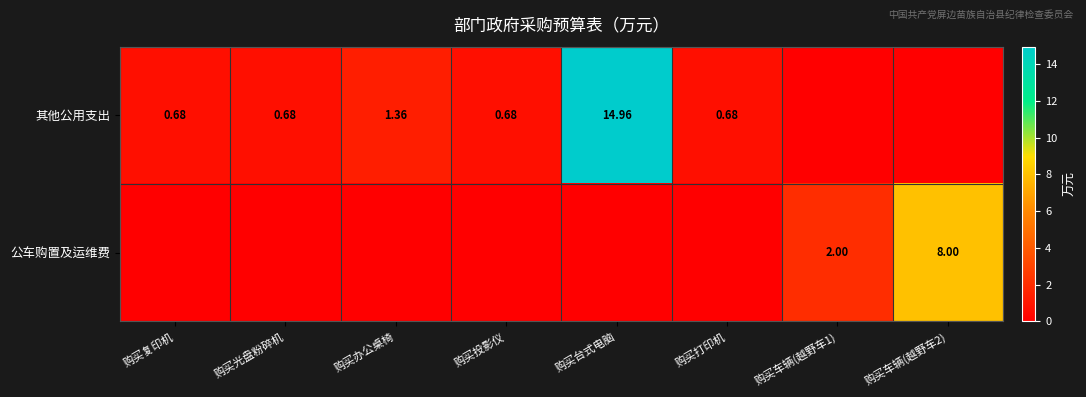

At how many categories does at least one series exceed 2?

2